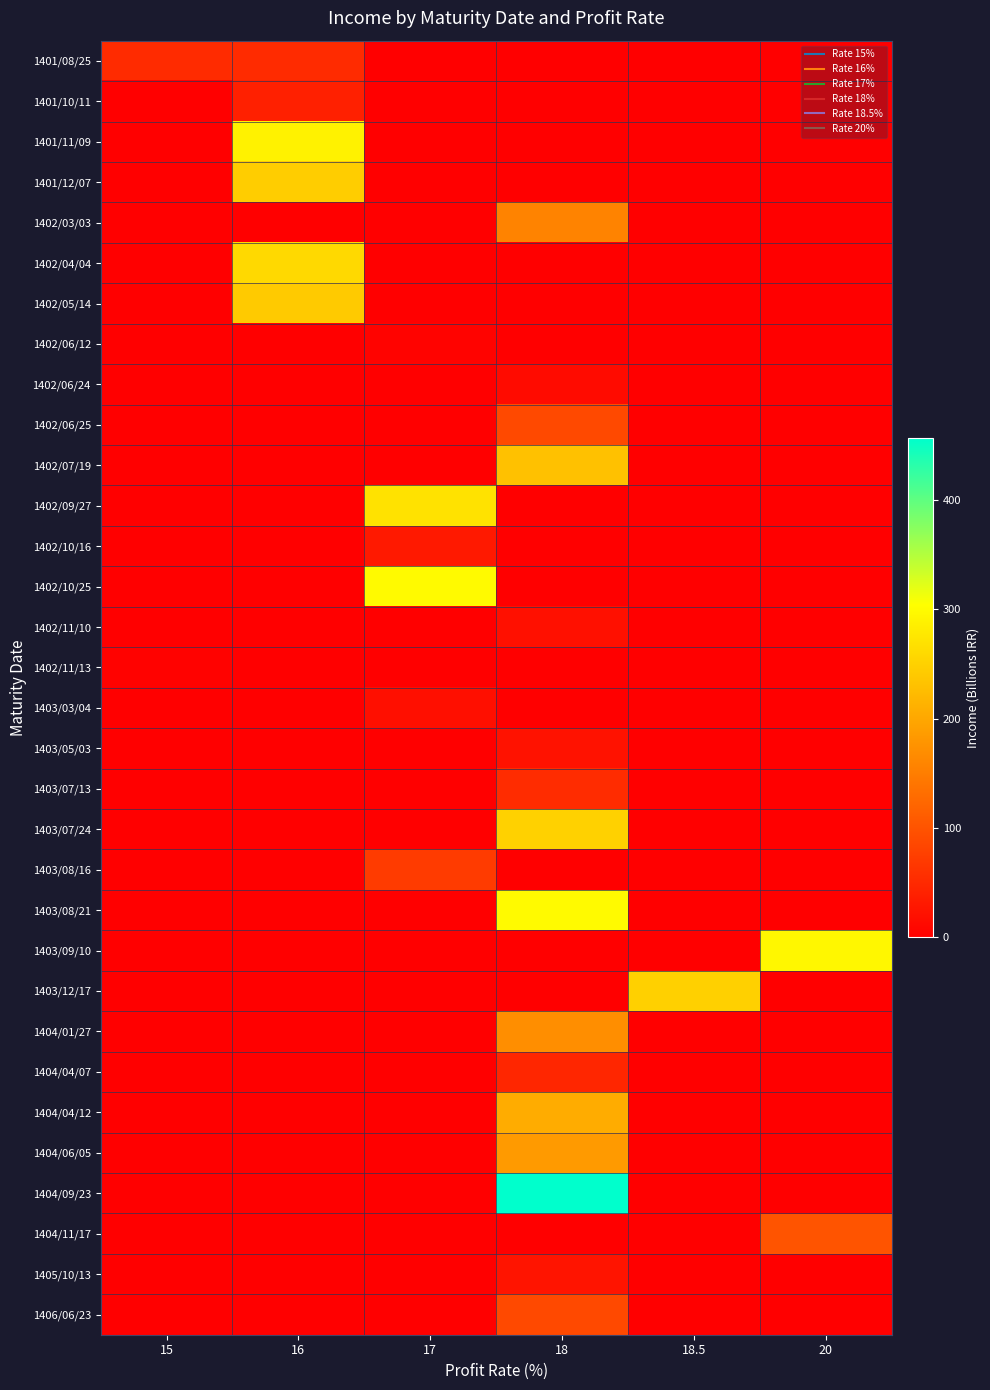

Reading left to right, transcribe all the data shown in this chart.

1401/08/25: 15=52.6	16=52.6	17=0.0	18=0.0	18.5=0.0	20=0.0
1401/10/11: 15=0.0	16=39.9	17=0.0	18=0.0	18.5=0.0	20=0.0
1401/11/09: 15=0.0	16=289.2	17=0.0	18=0.0	18.5=0.0	20=0.0
1401/12/07: 15=0.0	16=245.7	17=0.0	18=0.0	18.5=0.0	20=0.0
1402/03/03: 15=0.0	16=0.0	17=0.0	18=157.8	18.5=0.0	20=0.0
1402/04/04: 15=0.0	16=259.4	17=0.0	18=0.0	18.5=0.0	20=0.0
1402/05/14: 15=0.0	16=242.3	17=0.0	18=0.0	18.5=0.0	20=0.0
1402/06/12: 15=0.0	16=0.0	17=5.0	18=0.0	18.5=0.0	20=0.0
1402/06/24: 15=0.0	16=0.0	17=0.0	18=13.4	18.5=0.0	20=0.0
1402/06/25: 15=0.0	16=0.0	17=0.0	18=87.9	18.5=0.0	20=0.0
1402/07/19: 15=0.0	16=0.0	17=0.0	18=230.9	18.5=0.0	20=0.0
1402/09/27: 15=0.0	16=0.0	17=270.9	18=0.0	18.5=0.0	20=0.0
1402/10/16: 15=0.0	16=0.0	17=30.7	18=0.0	18.5=0.0	20=0.0
1402/10/25: 15=0.0	16=0.0	17=298.7	18=0.0	18.5=0.0	20=0.0
1402/11/10: 15=0.0	16=0.0	17=0.0	18=20.0	18.5=0.0	20=0.0
1402/11/13: 15=3.0	16=0.0	17=0.0	18=0.0	18.5=0.0	20=0.0
1403/03/04: 15=0.0	16=0.0	17=19.2	18=0.0	18.5=0.0	20=0.0
1403/05/03: 15=0.0	16=0.0	17=0.0	18=22.7	18.5=0.0	20=0.0
1403/07/13: 15=0.0	16=0.0	17=0.0	18=54.1	18.5=0.0	20=0.0
1403/07/24: 15=0.0	16=0.0	17=0.0	18=250.1	18.5=0.0	20=0.0
1403/08/16: 15=0.0	16=0.0	17=71.3	18=0.0	18.5=0.0	20=0.0
1403/08/21: 15=0.0	16=0.0	17=0.0	18=298.0	18.5=0.0	20=0.0
1403/09/10: 15=0.0	16=0.0	17=0.0	18=0.0	18.5=0.0	20=295.9
1403/12/17: 15=0.0	16=0.0	17=0.0	18=0.0	18.5=248.2	20=0.0
1404/01/27: 15=0.0	16=0.0	17=0.0	18=169.9	18.5=0.0	20=0.0
1404/04/07: 15=0.0	16=0.0	17=0.0	18=45.9	18.5=0.0	20=0.0
1404/04/12: 15=0.0	16=0.0	17=0.0	18=205.4	18.5=0.0	20=0.0
1404/06/05: 15=0.0	16=0.0	17=0.0	18=184.1	18.5=0.0	20=0.0
1404/09/23: 15=0.0	16=0.0	17=0.0	18=456.6	18.5=0.0	20=0.0
1404/11/17: 15=0.0	16=0.0	17=0.0	18=0.0	18.5=0.0	20=101.4
1405/10/13: 15=0.0	16=0.0	17=0.0	18=24.2	18.5=0.0	20=0.0
1406/06/23: 15=0.0	16=0.0	17=0.0	18=88.1	18.5=0.0	20=0.0